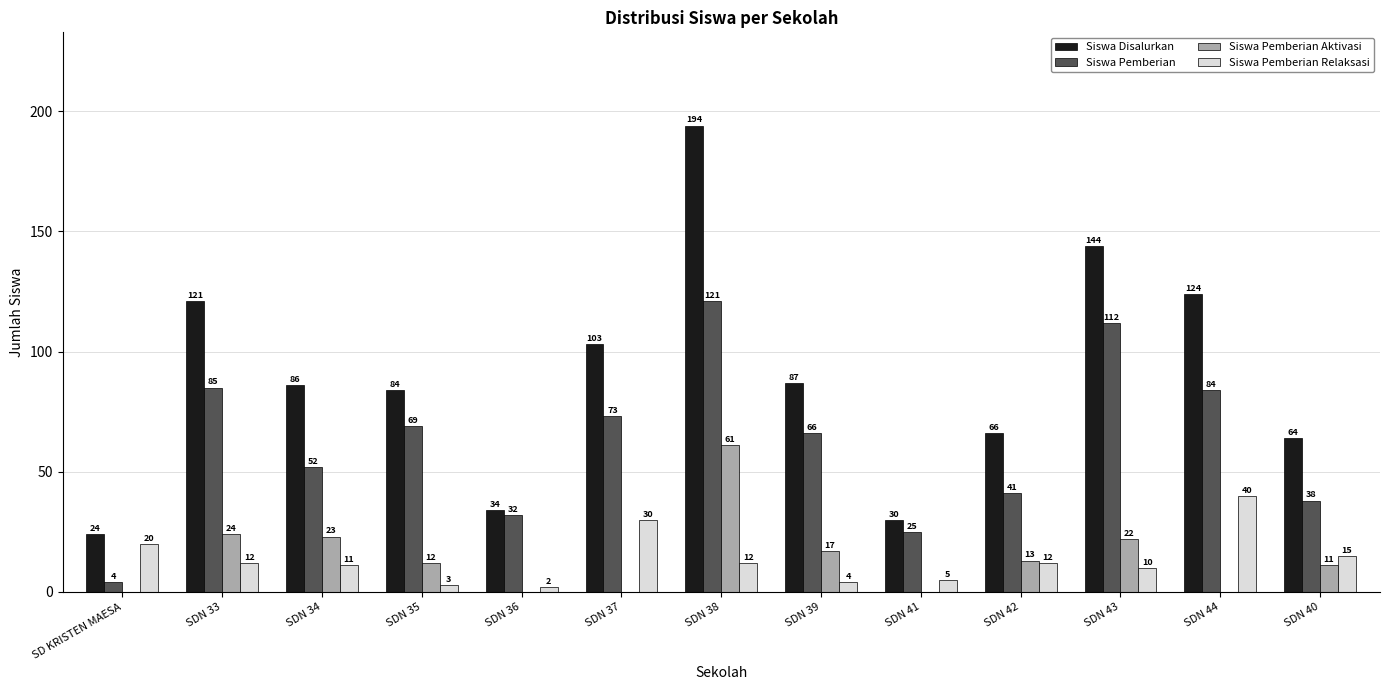

At which label does Siswa Disalurkan reach its peak?

SDN 38